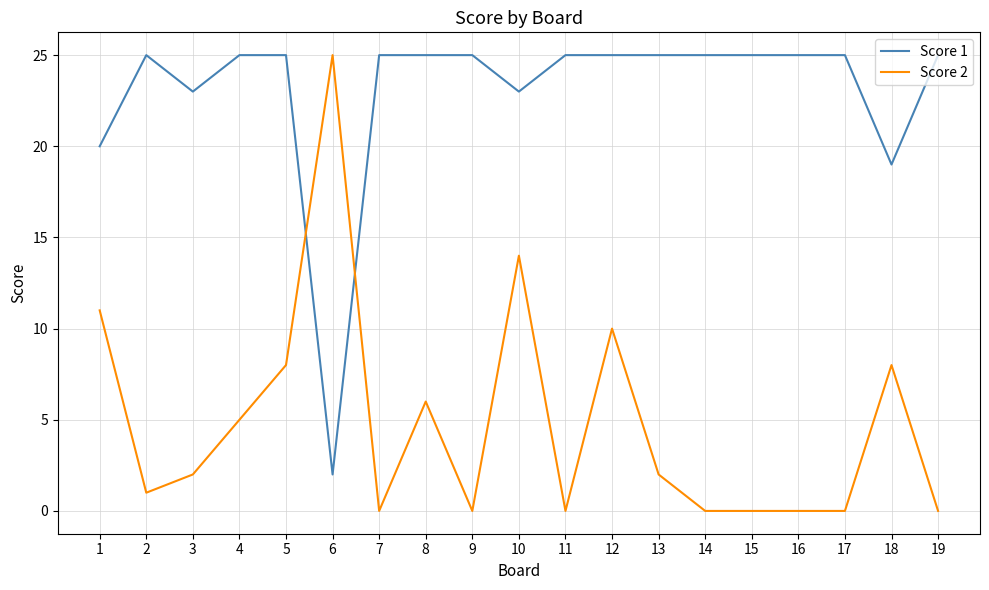

What is the difference between the second highest and minimum values in the Score 1 series?

23